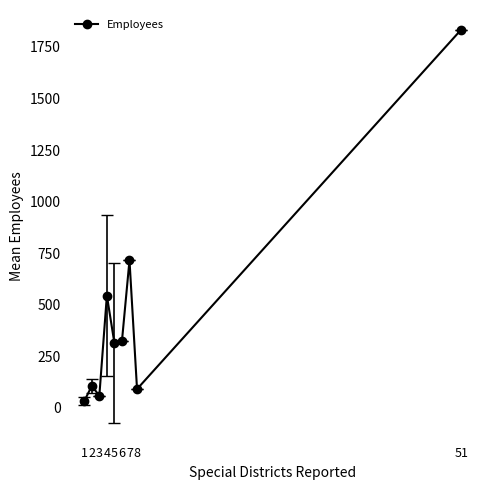

How many points are higher than both their immediate neighbors (excluding endpoints)?

3